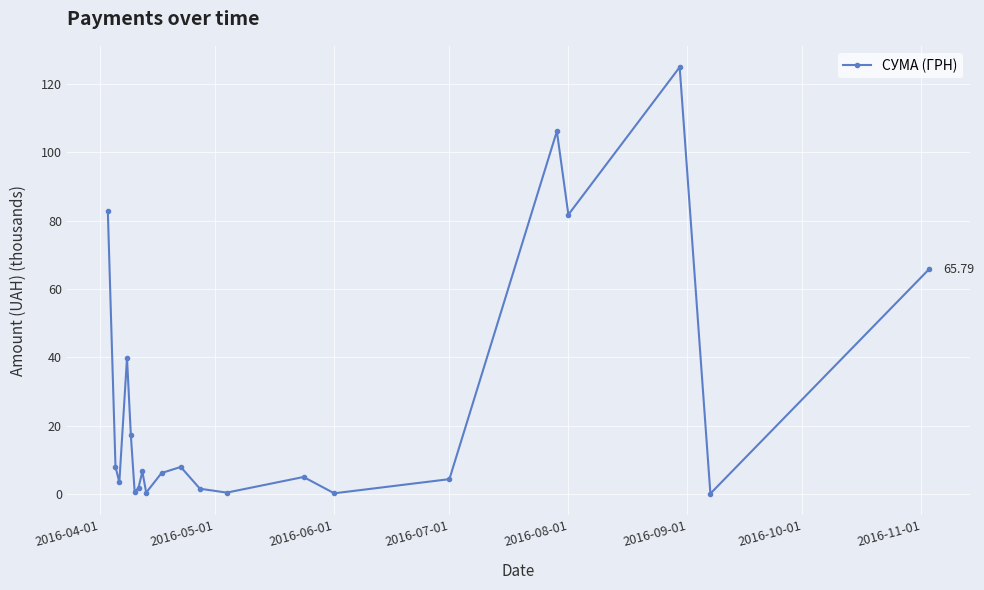

How many points are higher than both their immediate neighbors (excluding endpoints)?

6